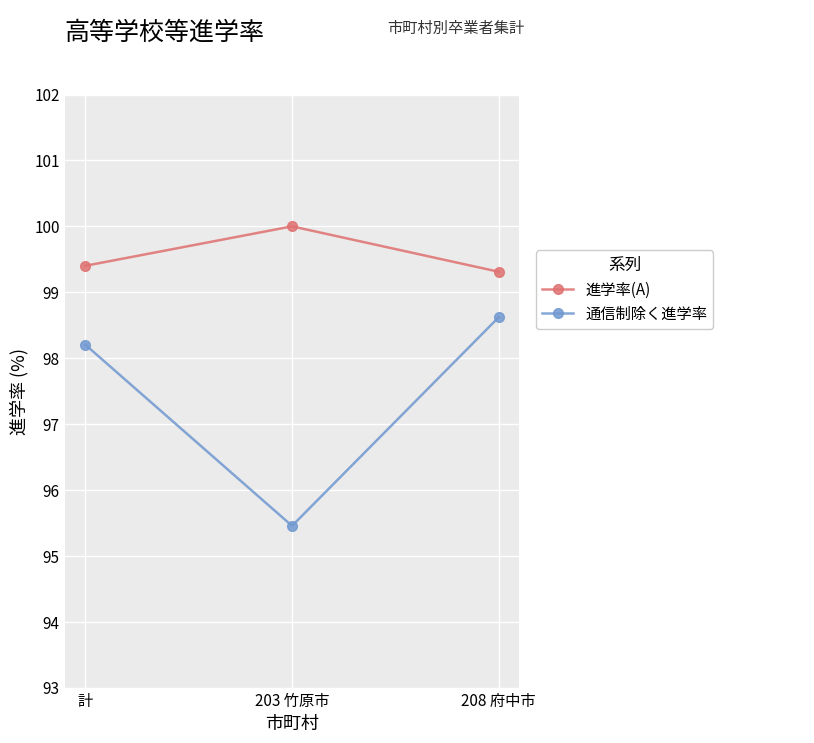

Reading left to right, what are all the values shown in this chart?

進学率(A): 99.4	100.0	99.3
通信制除く進学率: 98.2	95.5	98.6